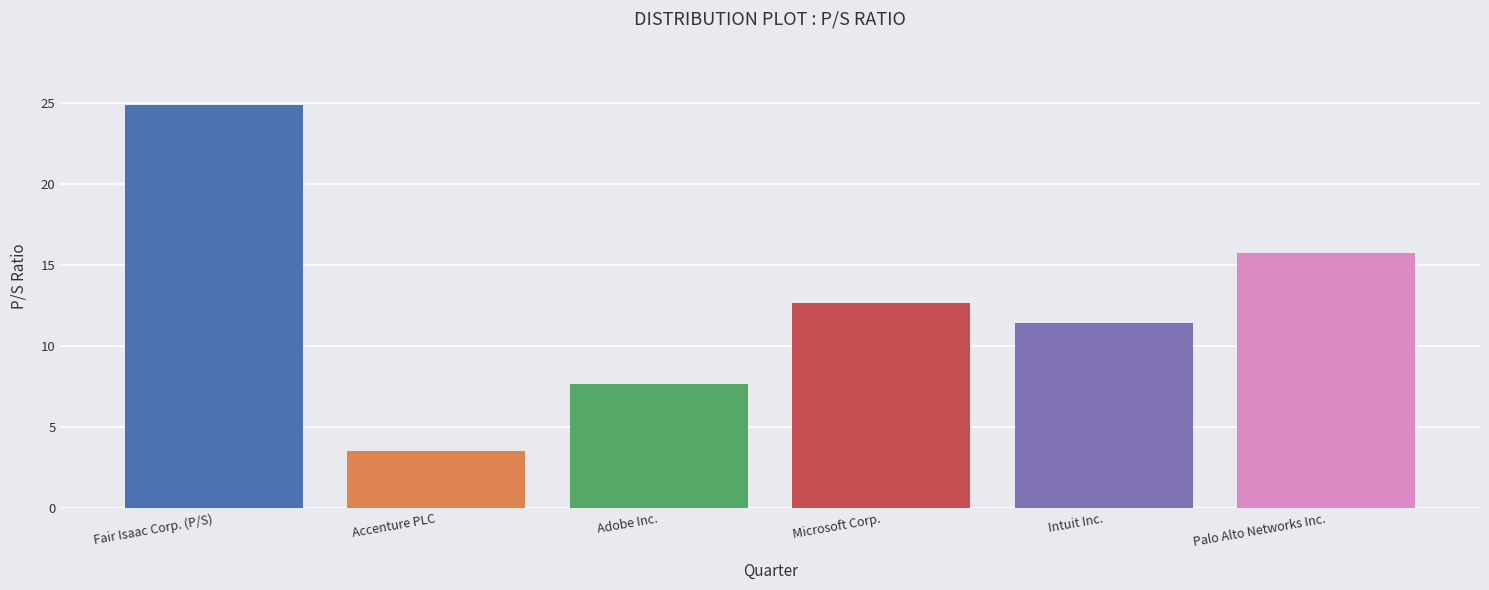

What is the minimum value shown in the chart?

3.5